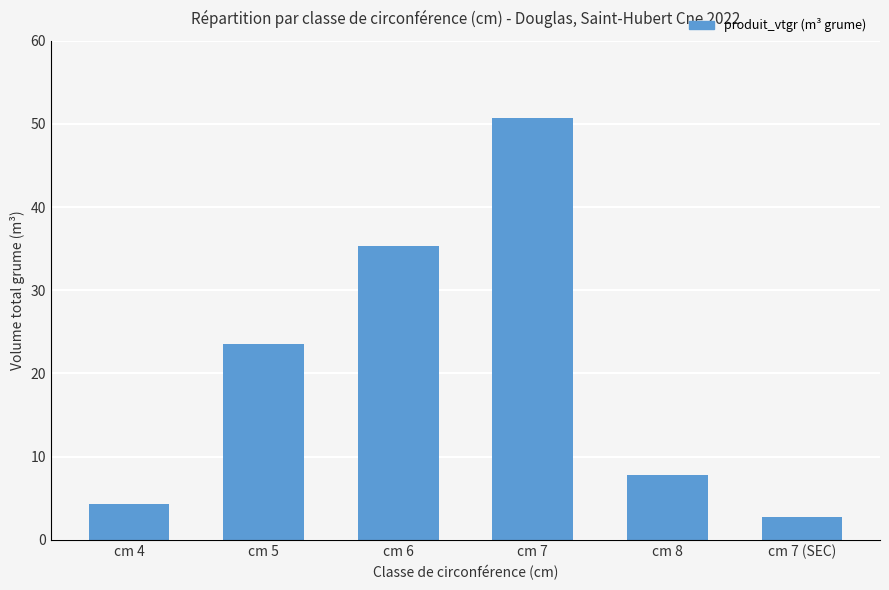

What is the lowest value of the produit_nbre series?

1.0